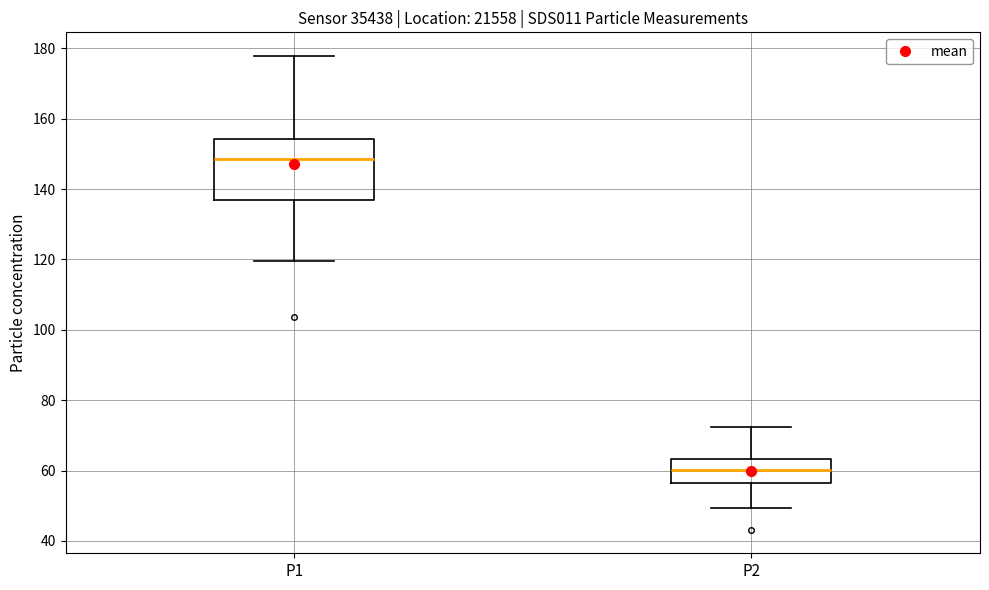

Which box's median line is the highest?

P1